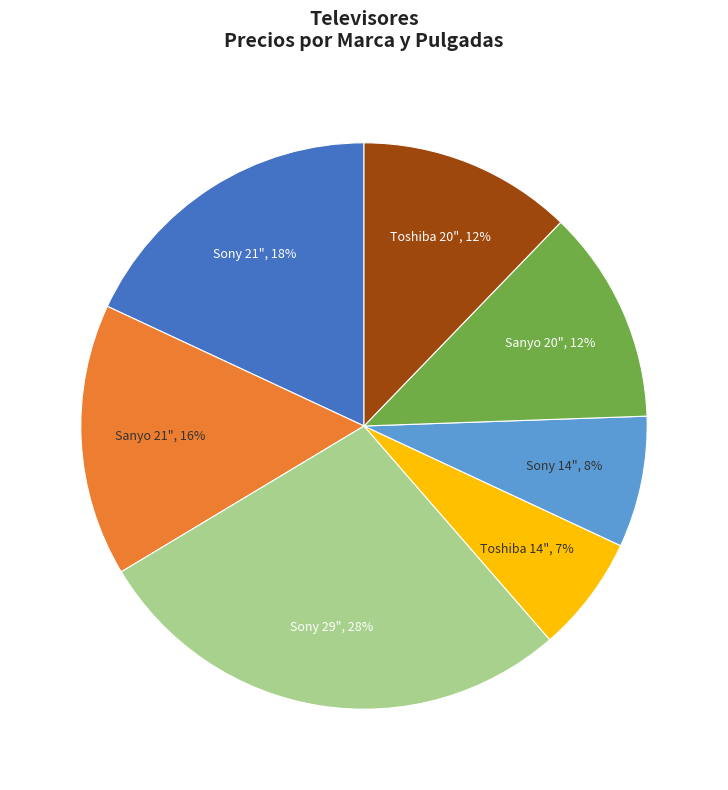

Is the sum of Sanyo 21" and Toshiba 14" greater than half?

No